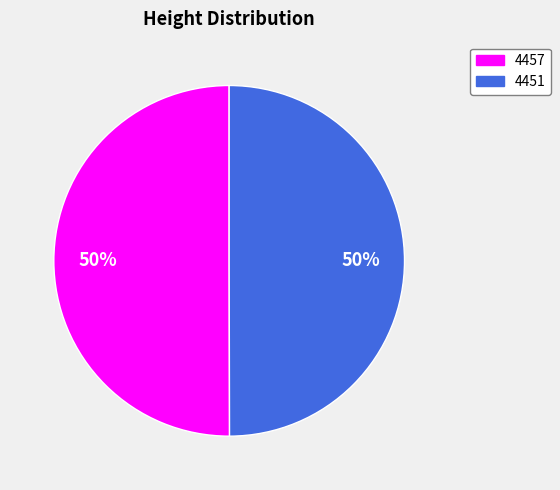

To the nearest percent, what is the combined percentage of 4451 and 4457?

100%